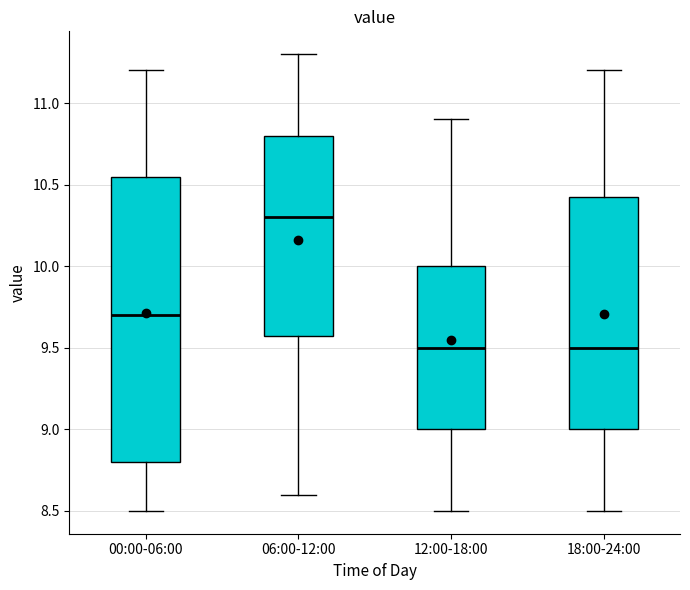

Reading left to right, transcribe this box plot: for each box, give where its median line is, the range the box spans, and where its two whiskers end, as read against the y-axis. The values are not printed on the chart, so give them approximately, as read against the axis.

00:00-06:00: median 9.70, box 8.80 to 10.55, whiskers 8.50 to 11.20
06:00-12:00: median 10.30, box 9.60 to 10.80, whiskers 8.60 to 11.30
12:00-18:00: median 9.50, box 9.00 to 10.00, whiskers 8.50 to 10.90
18:00-24:00: median 9.50, box 9.00 to 10.45, whiskers 8.50 to 11.20